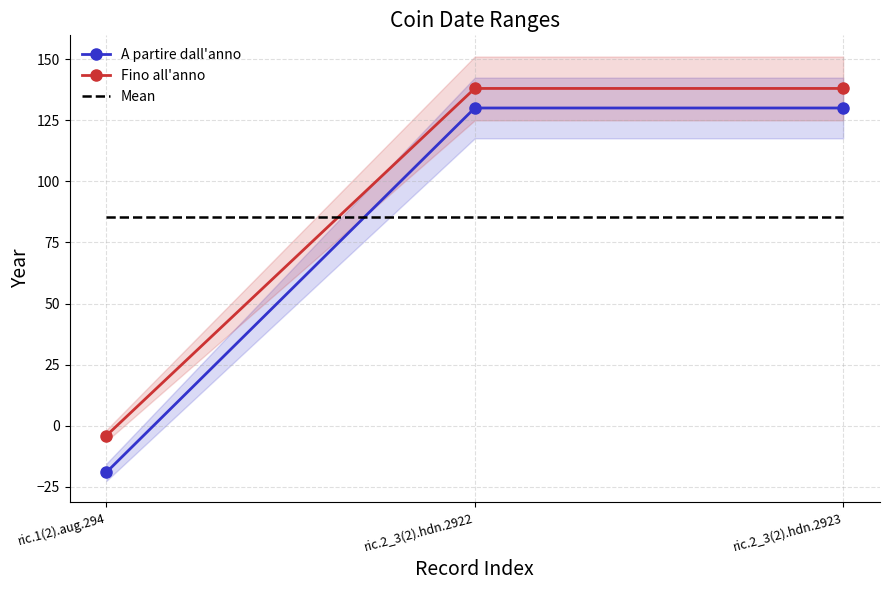

What is the maximum value for Mean?

85.5